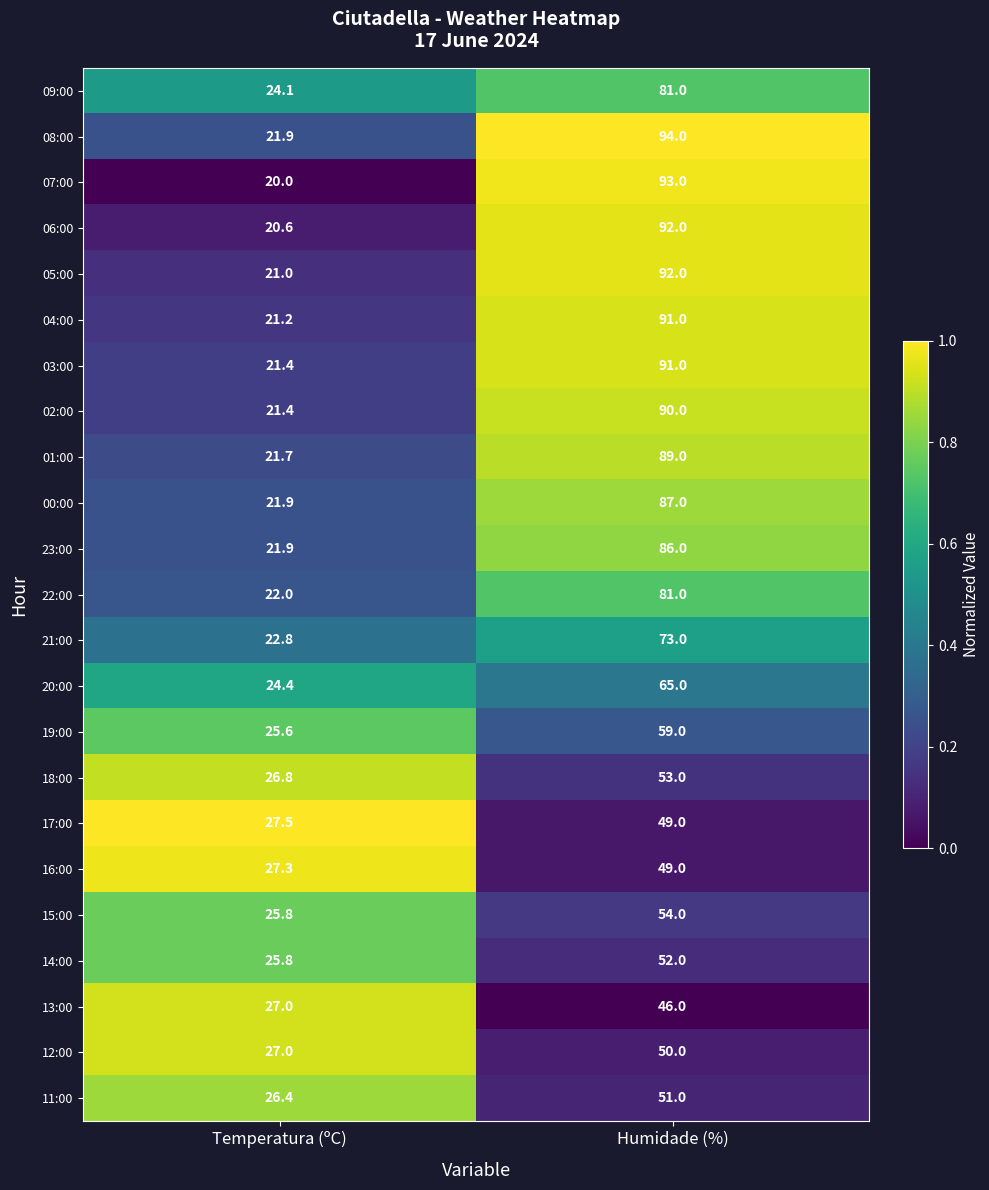

Is it true that 20:00 equals 24.4 at Temperatura (ºC)?

True